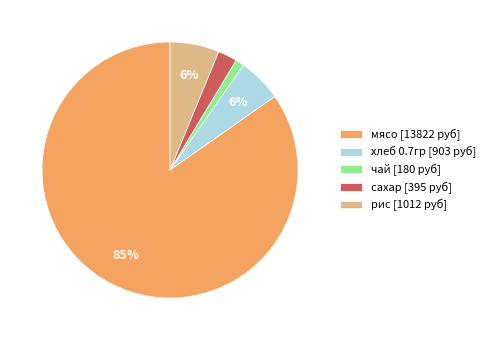

Is it true that сахар is 2% of the pie?

True